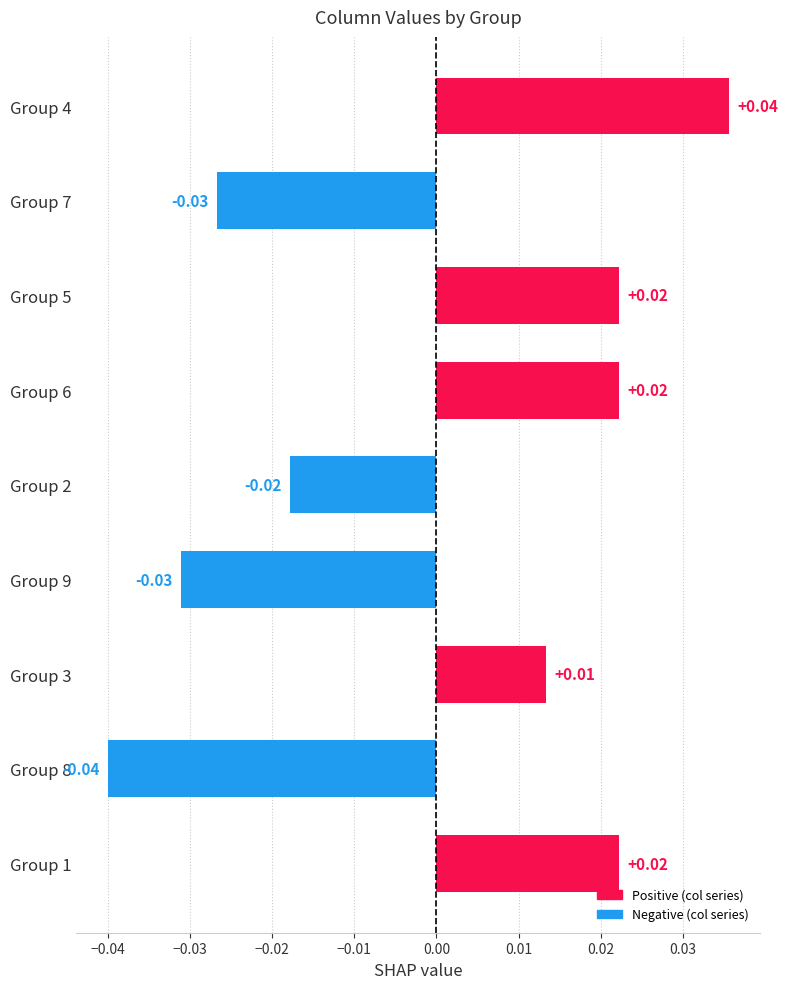

Count the number of data series in this chart.

1